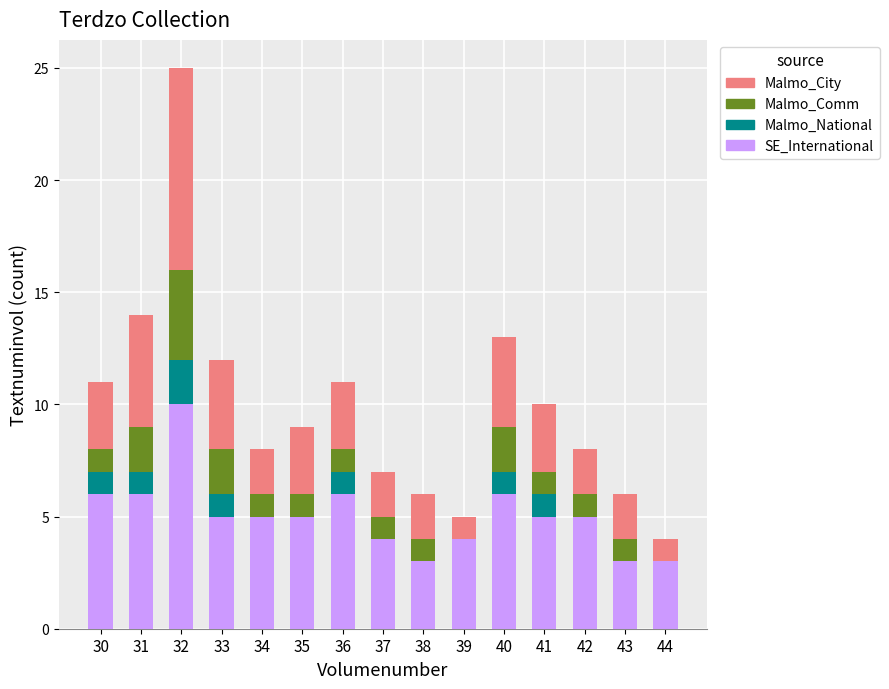

What is the highest value of the SE_International series?

10